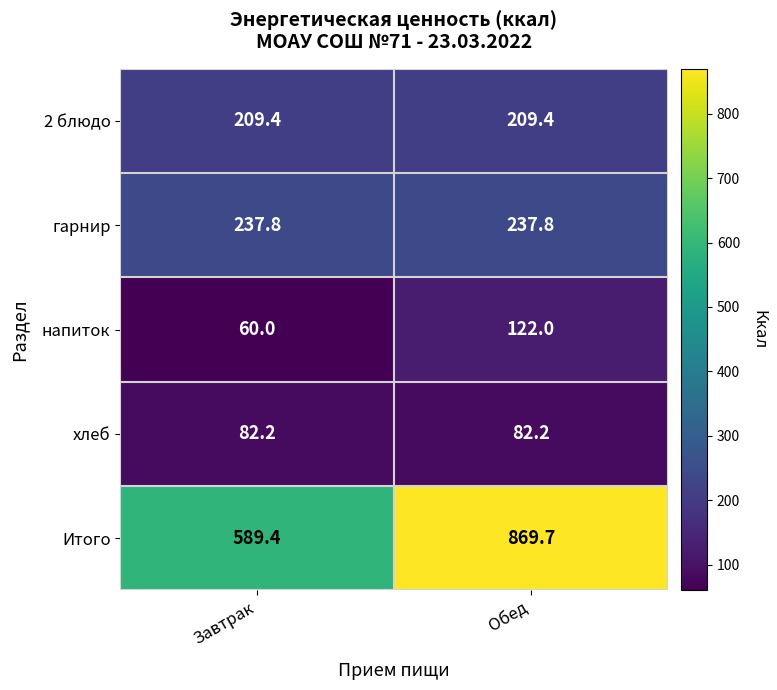

Reading left to right, list all the values displayed in this chart.

2 блюдо: 209.4	209.4
гарнир: 237.8	237.8
напиток: 60.0	122.0
хлеб: 82.2	82.2
Итого: 589.4	869.7